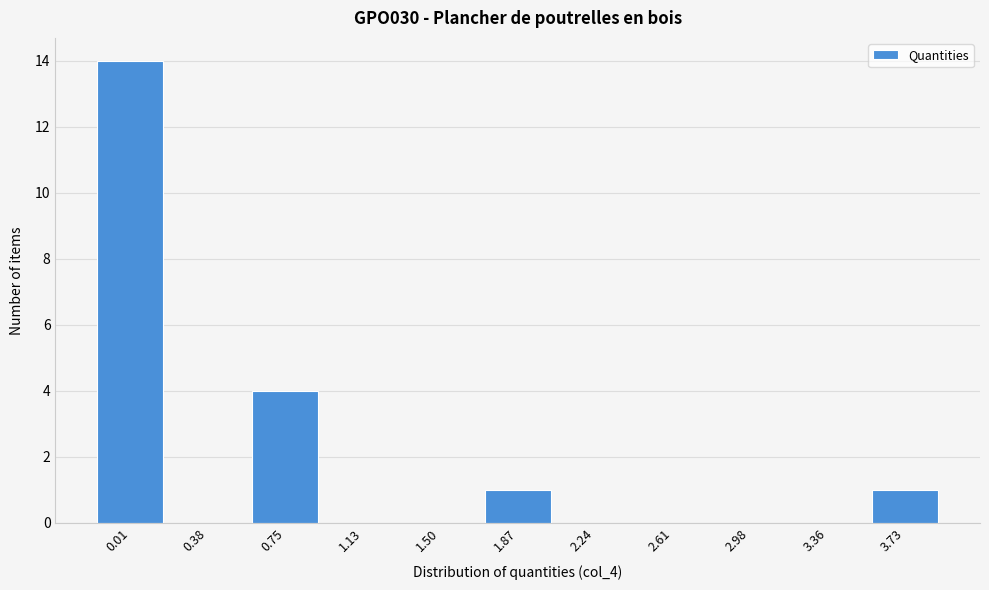

Reading right to left, list all the values displayed in this chart.

3.73=1	3.36=0	2.98=0	2.61=0	2.24=0	1.87=1	1.50=0	1.13=0	0.75=4	0.38=0	0.01=14